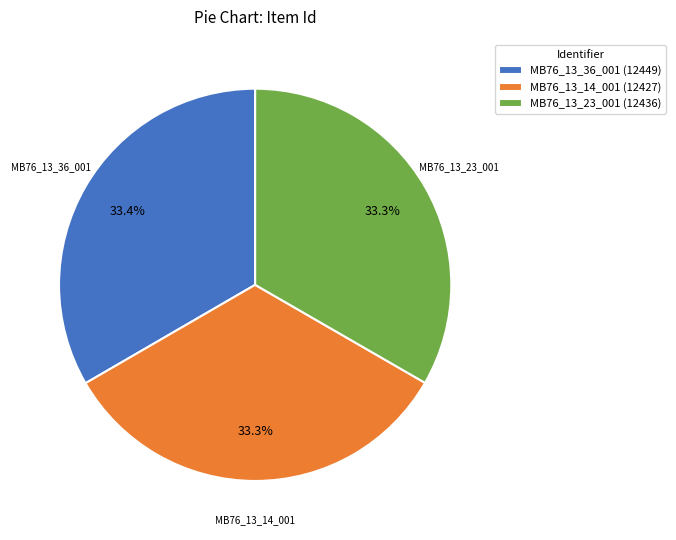

What portion of the pie excludes MB76_13_14_001?

66.7%